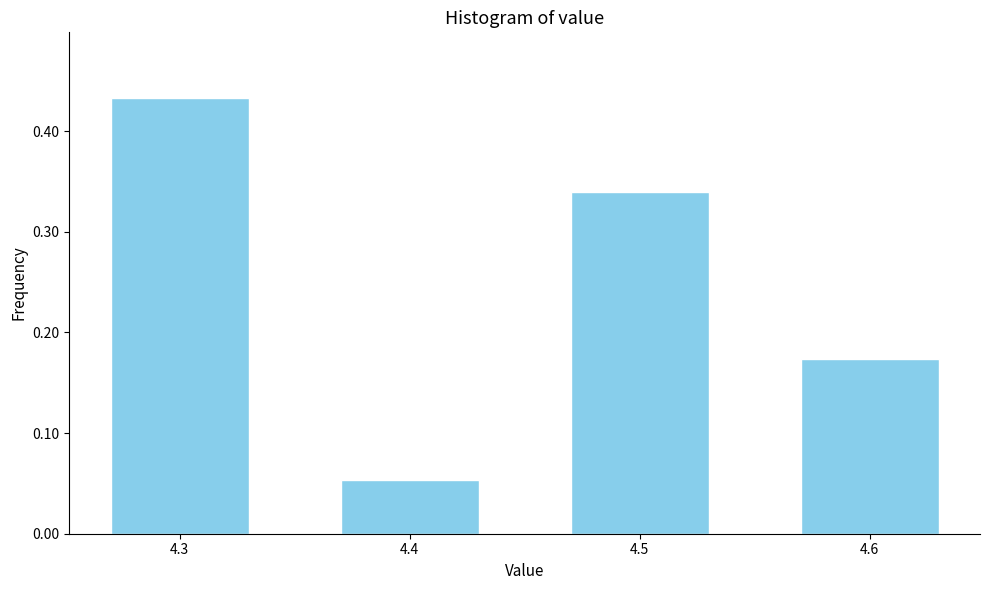

Count the values in the range 0 to 1.

4